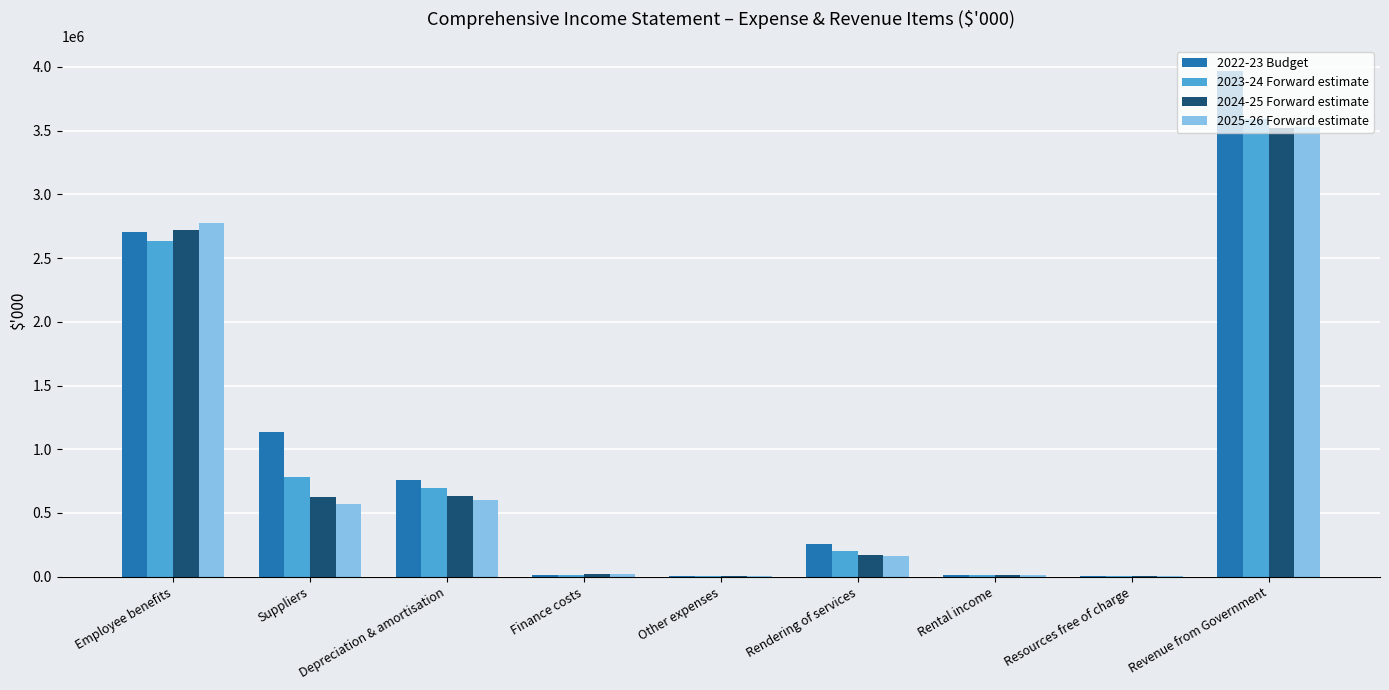

What is the spread (max minus min) of values at Rendering of services?

93483